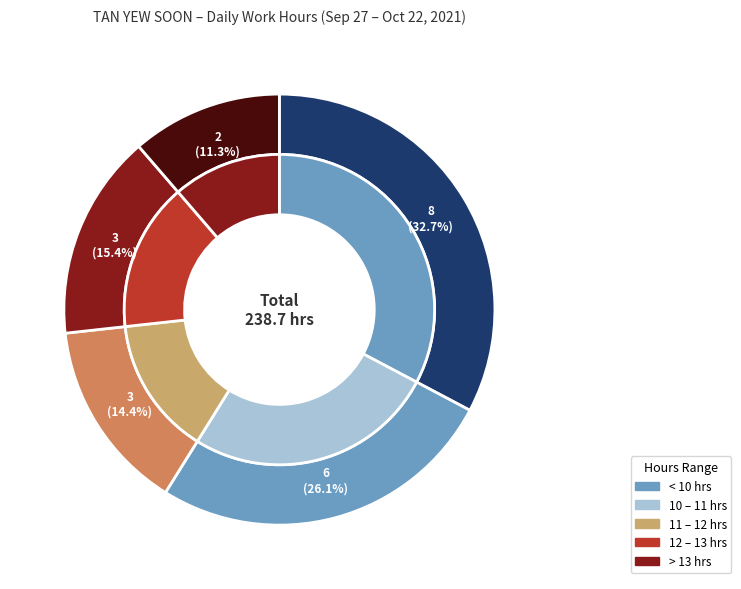

Is there any slice that represents more than half of the pie?

No